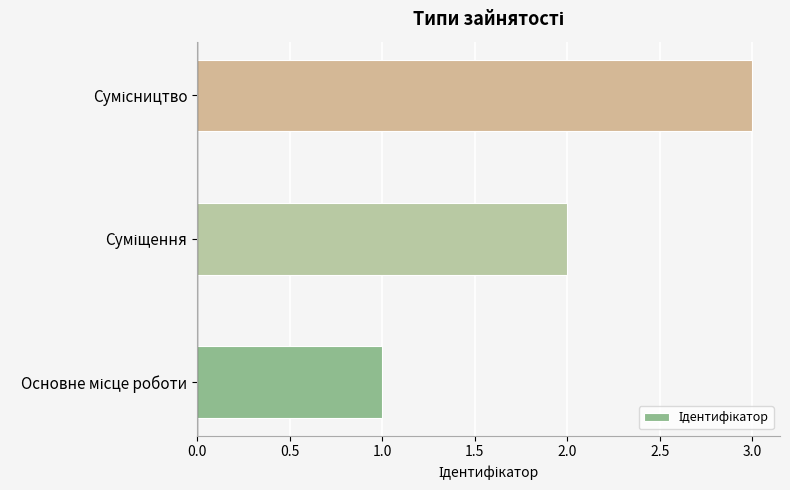

What is the maximum value shown in the chart?

3